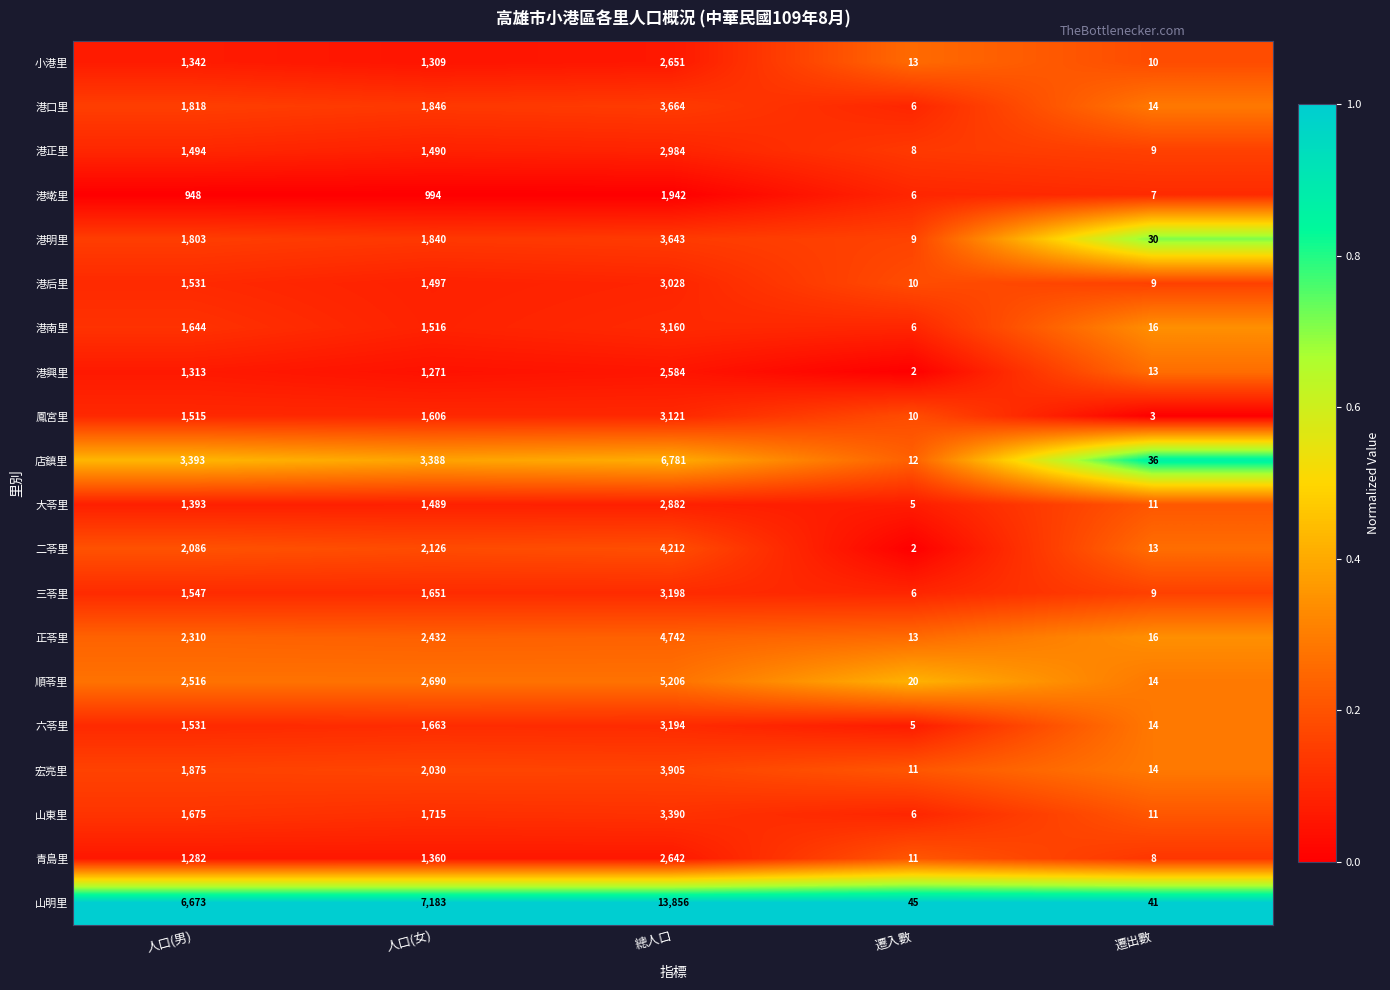

What is the highest value of the 店鎮里 series?

6781